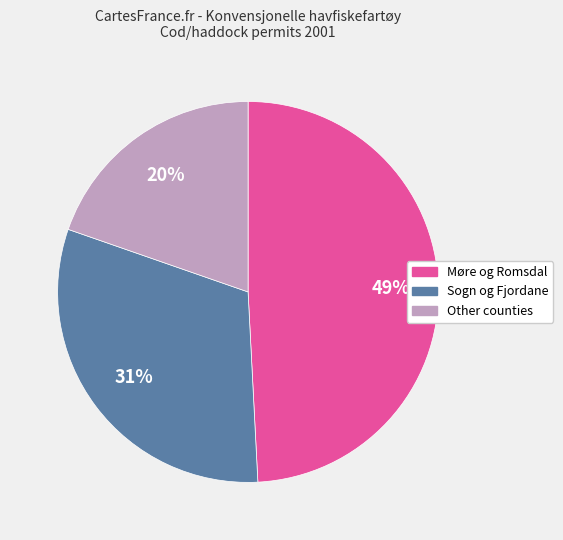

Is there any slice that represents more than half of the pie?

No